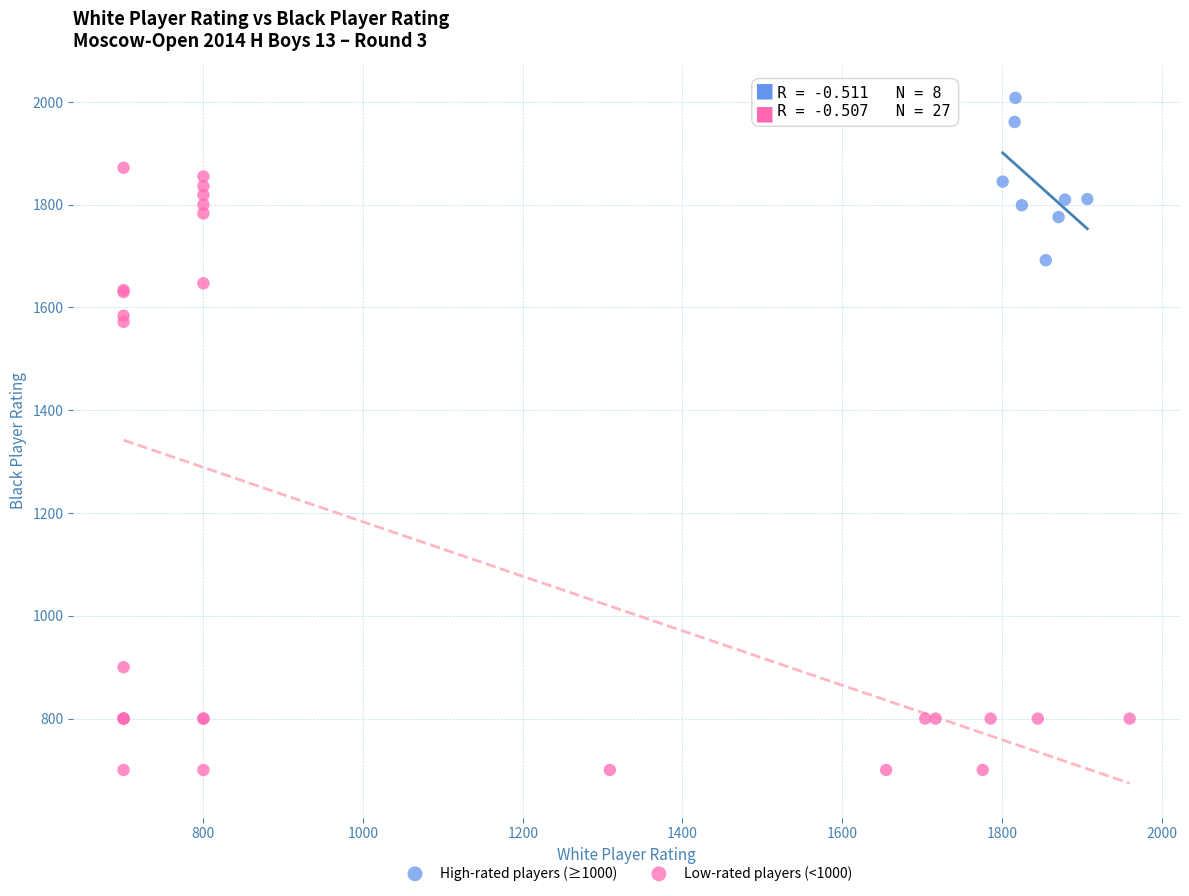

Which series reaches the minimum Y coordinate?

Low-rated players (<1000)